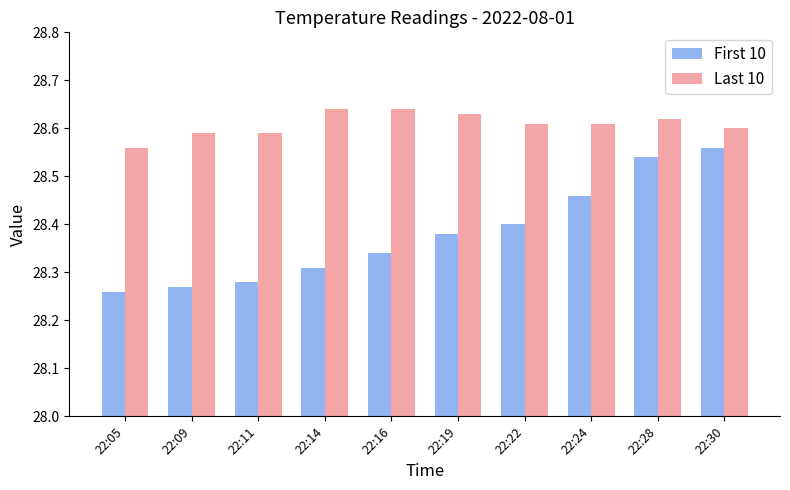

Where is Last 10 nearest to the value 28?

22:05